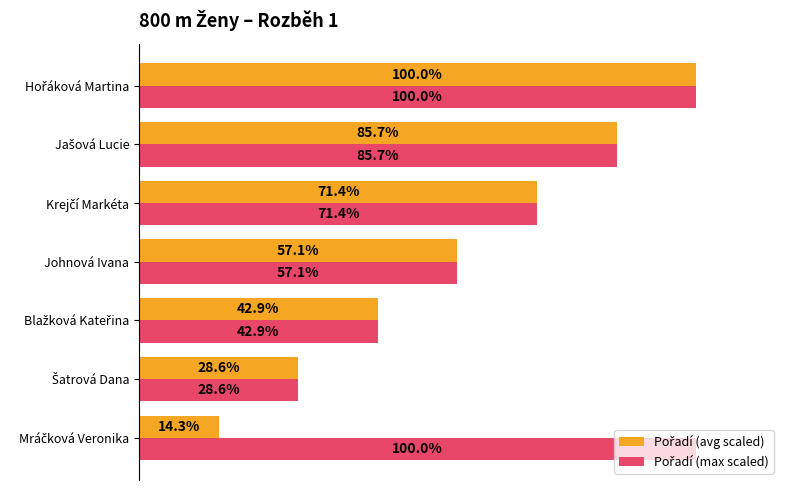

What are all the series names shown in the legend?

Pořadí (avg scaled), Pořadí (max scaled)